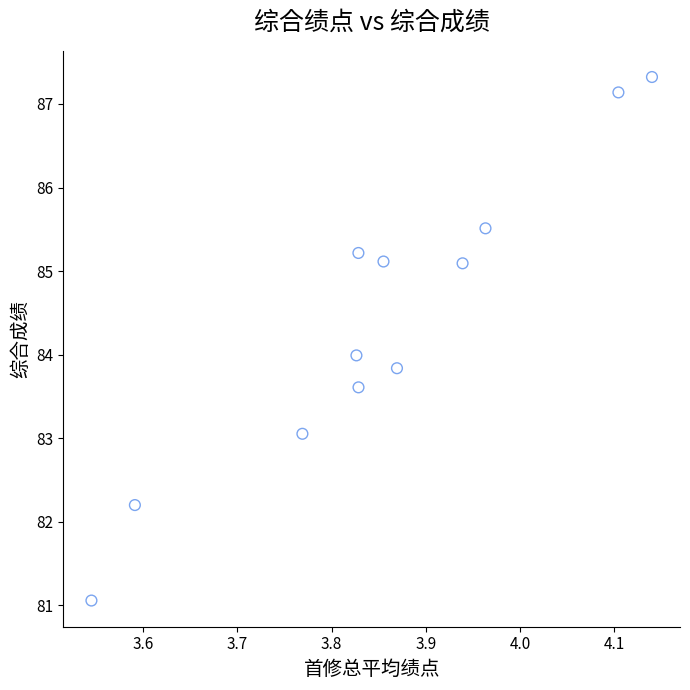

What is the average X value?

3.9